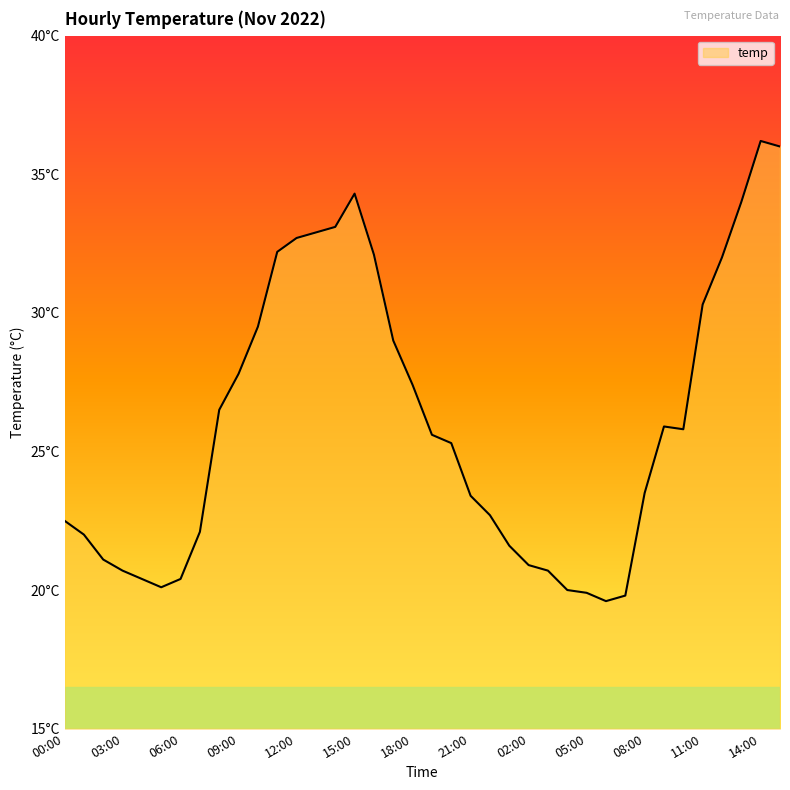

What is the average value?

26.1